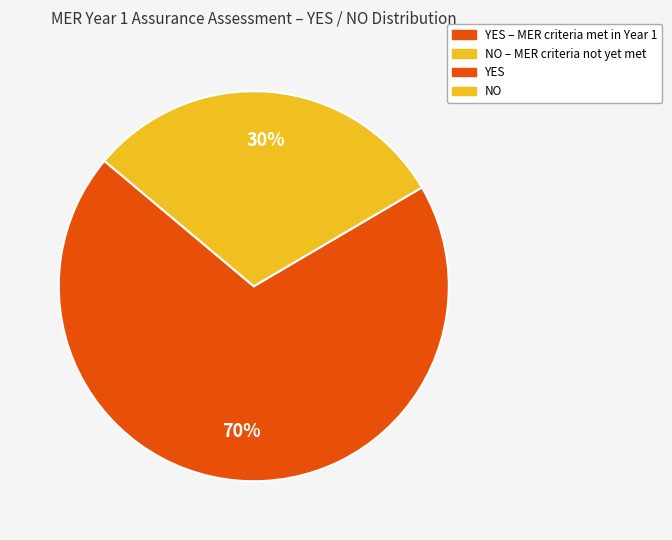

Is there a majority slice in this chart?

Yes